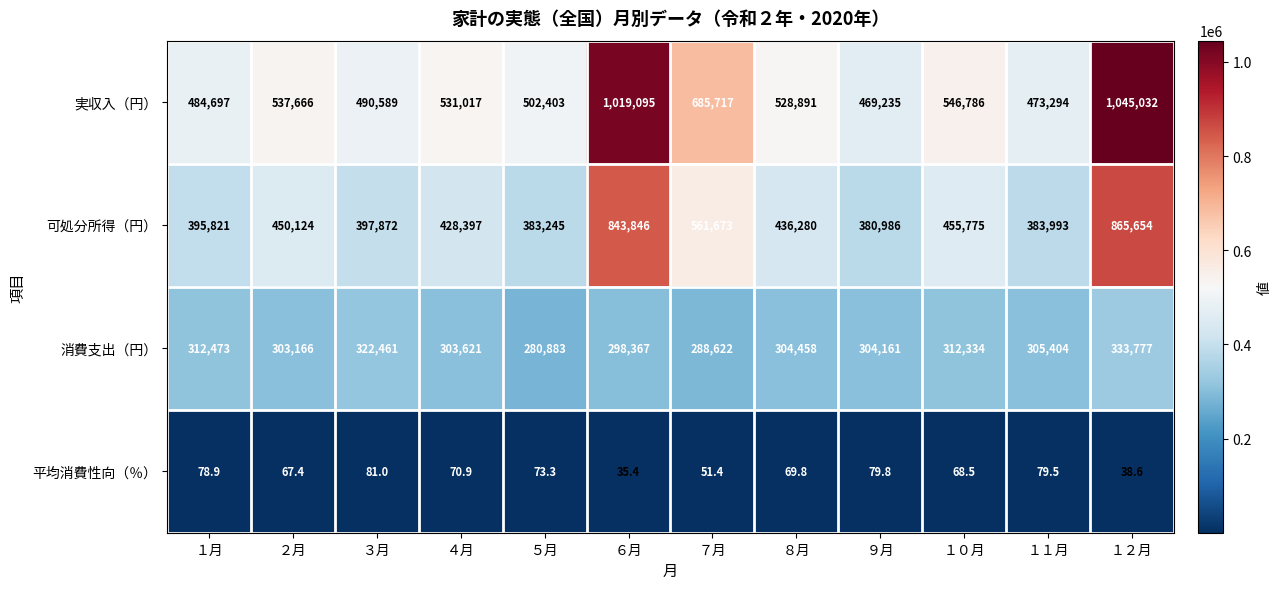

What is the difference between the second highest and minimum values in the 平均消費性向（％） series?

44.4